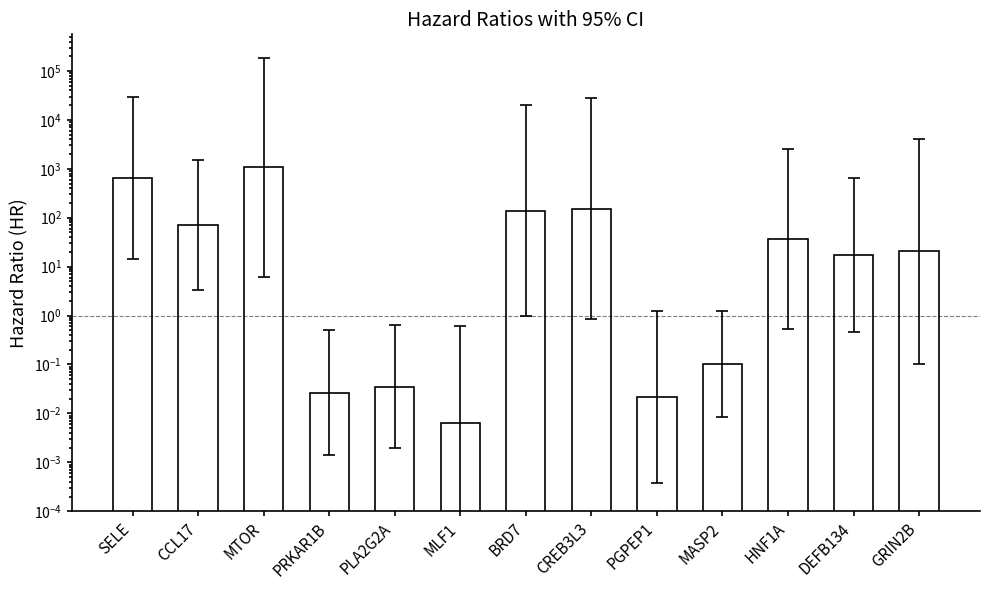

True or false: the data shows 1065.7 at MTOR.

True